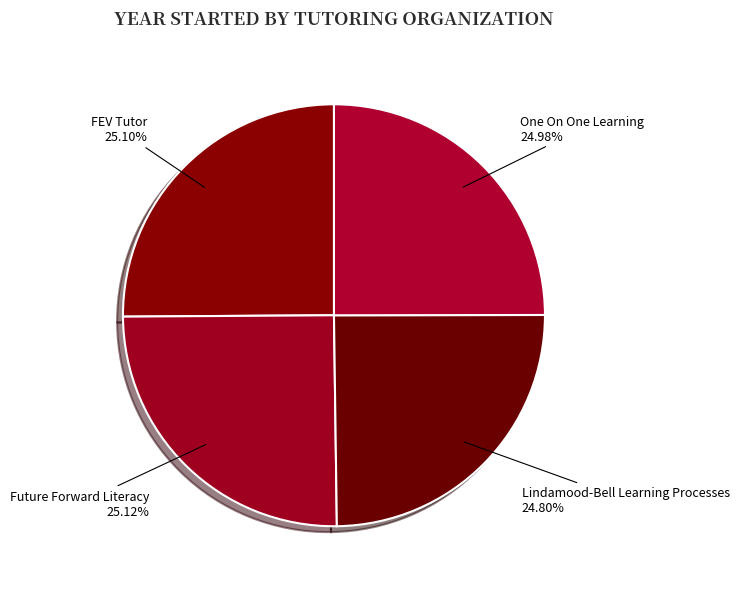

Count the number of slices in the pie.

4